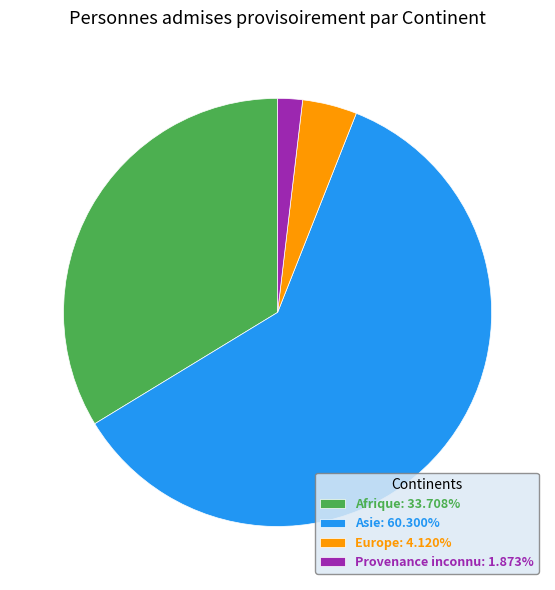

Approximately how many times larger is the value at Europe: 4.120% compared to Provenance inconnu: 1.873%?

2.2